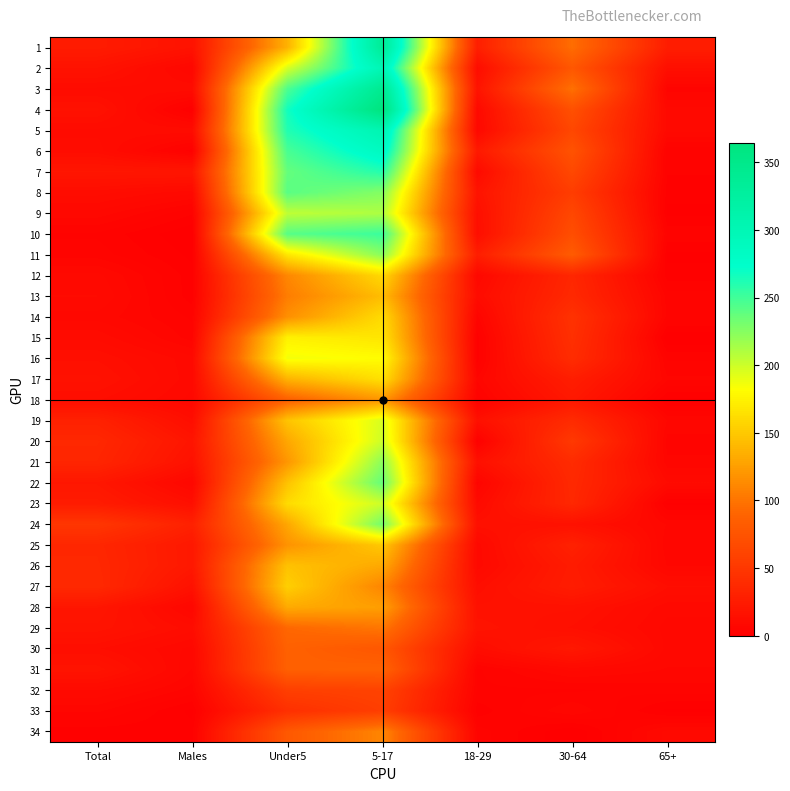

What is the spread (max minus min) of values at 65+?

27